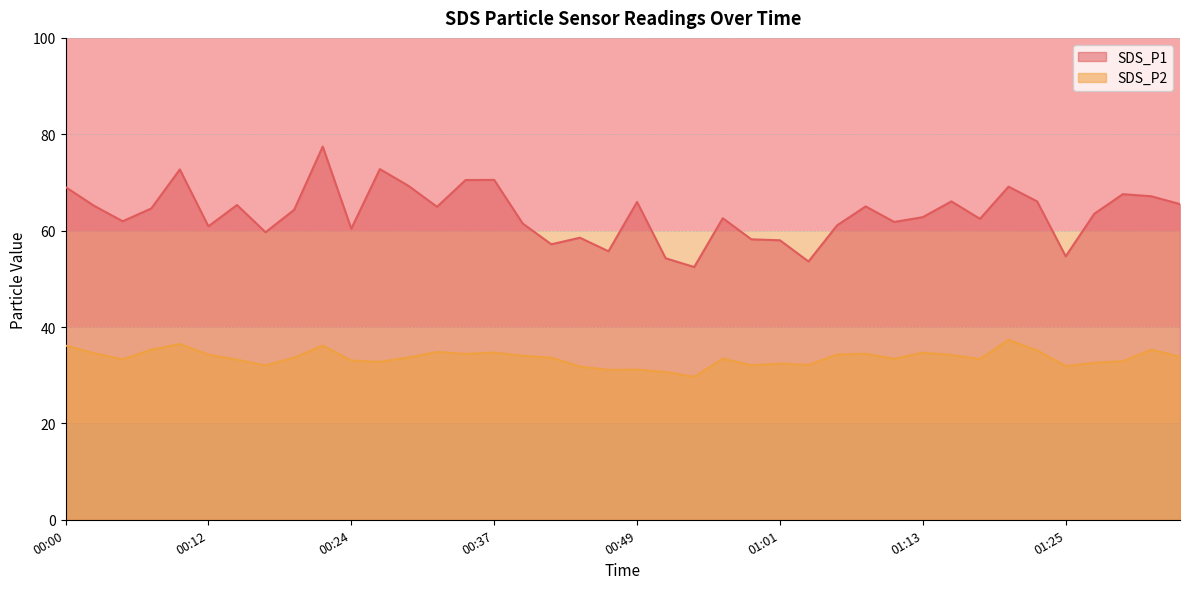

What is the difference between the highest and lowest values at 00:34?

36.1